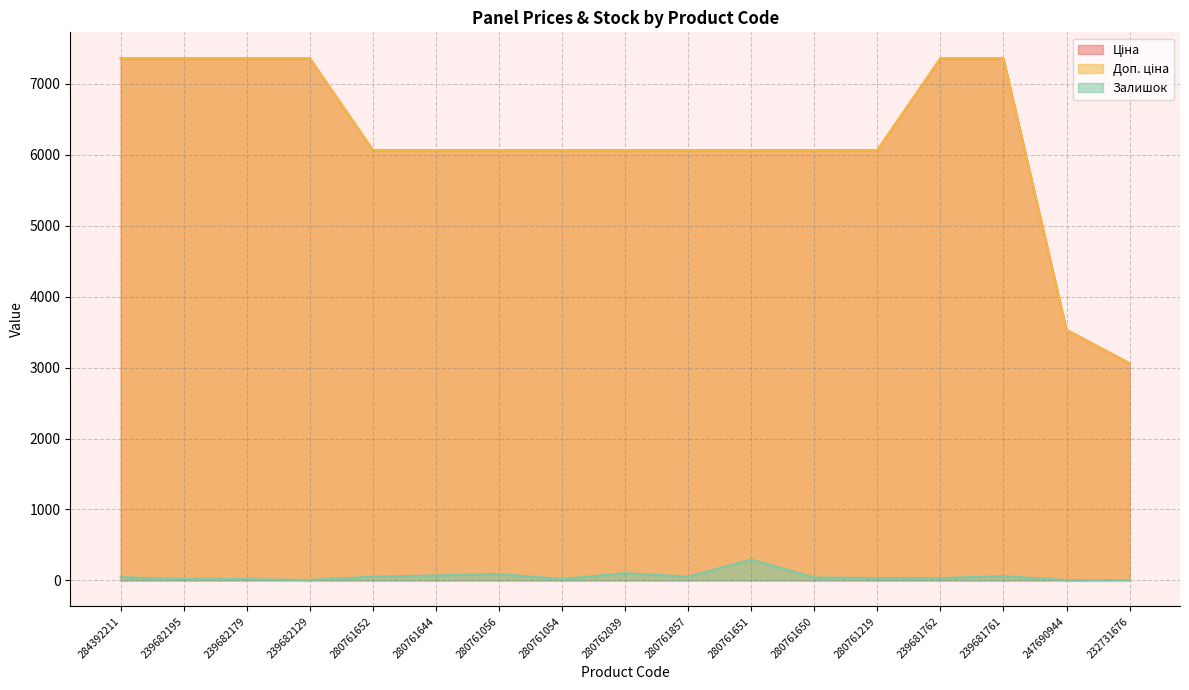

Reading left to right, what are all the values shown in this chart?

Ціна: 284392211=7360.2	239682195=7360.2	239682179=7360.2	239682129=7360.2	280761652=6067.2	280761644=6067.2	280761056=6067.2	280761054=6067.2	280762039=6067.2	280761857=6067.2	280761651=6067.2	280761650=6067.2	280761219=6067.2	239681762=7360.2	239681761=7360.2	247690944=3533.1	232731676=3059.7
Доп. ціна: 284392211=7360.2	239682195=7360.2	239682179=7360.2	239682129=7360.2	280761652=6067.2	280761644=6067.2	280761056=6067.2	280761054=6067.2	280762039=6067.2	280761857=6067.2	280761651=6067.2	280761650=6067.2	280761219=6067.2	239681762=7360.2	239681761=7360.2	247690944=3533.1	232731676=3060.0
Залишок: 284392211=45.0	239682195=16.0	239682179=17.0	239682129=4.0	280761652=52.0	280761644=69.0	280761056=89.0	280761054=18.0	280762039=101.0	280761857=52.0	280761651=294.0	280761650=40.0	280761219=32.0	239681762=32.0	239681761=59.0	247690944=2.0	232731676=5.0